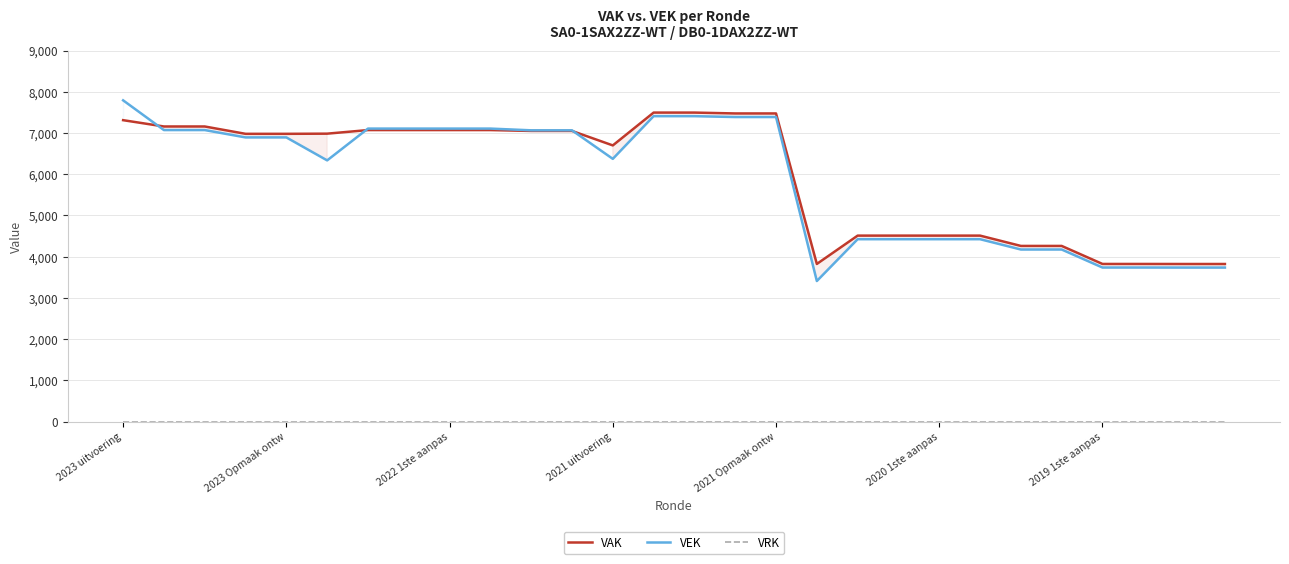

Does the chart have visible grid lines?

Yes